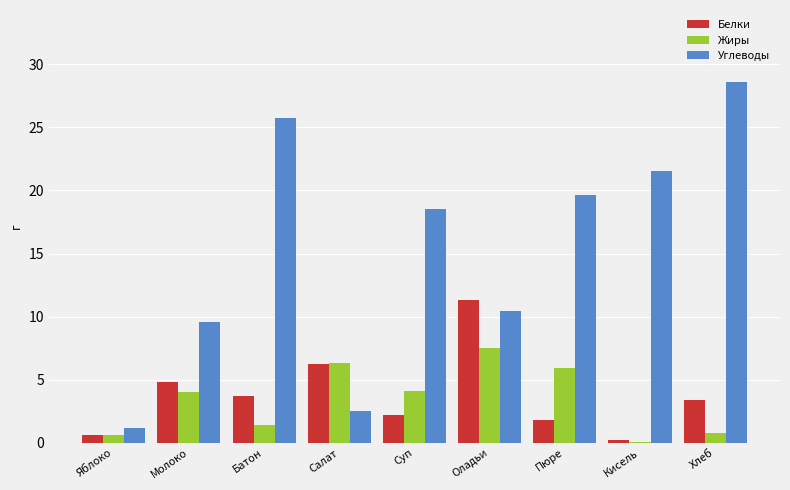

What is the average value of the Углеводы series?

15.3